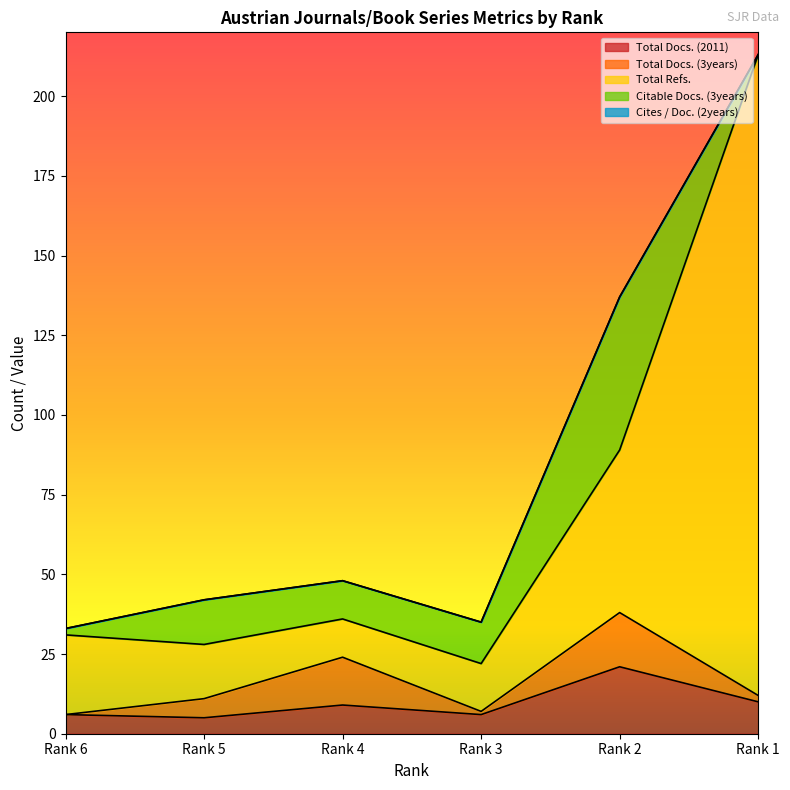

How many distinct data groups are displayed?

5